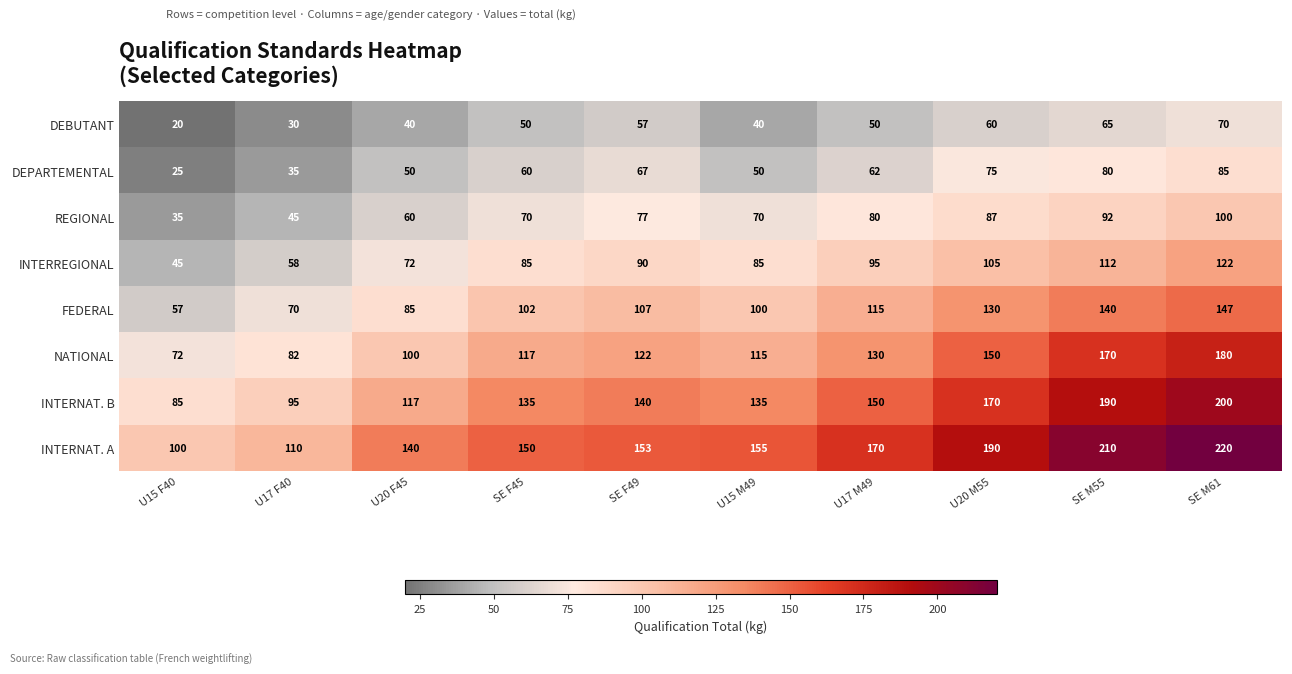

What is the difference between the maximum and second lowest values in the DEBUTANT series?

40